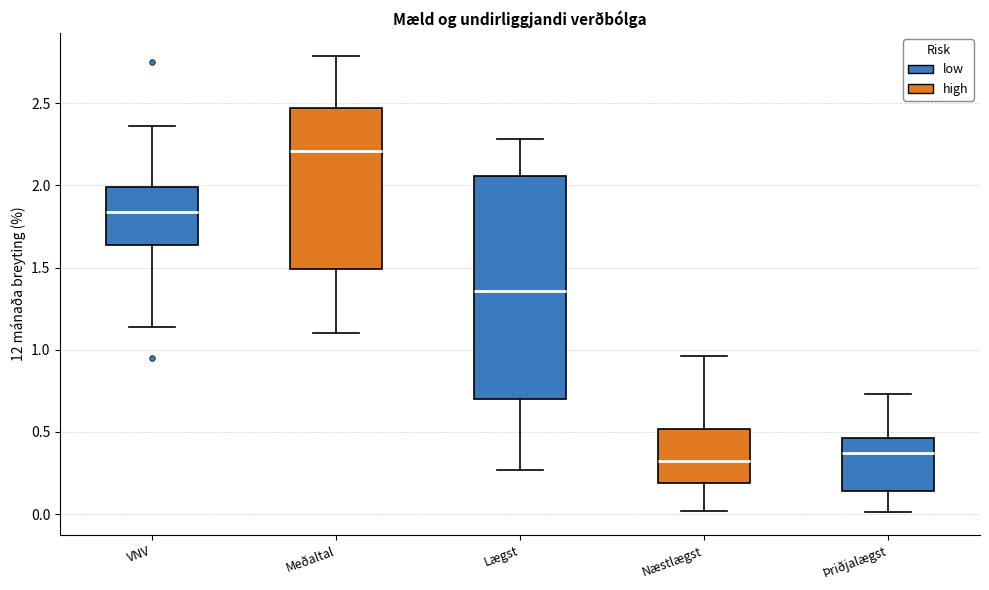

Comparing the boxes themselves (not the whiskers), which one is the tallest?

Lægst